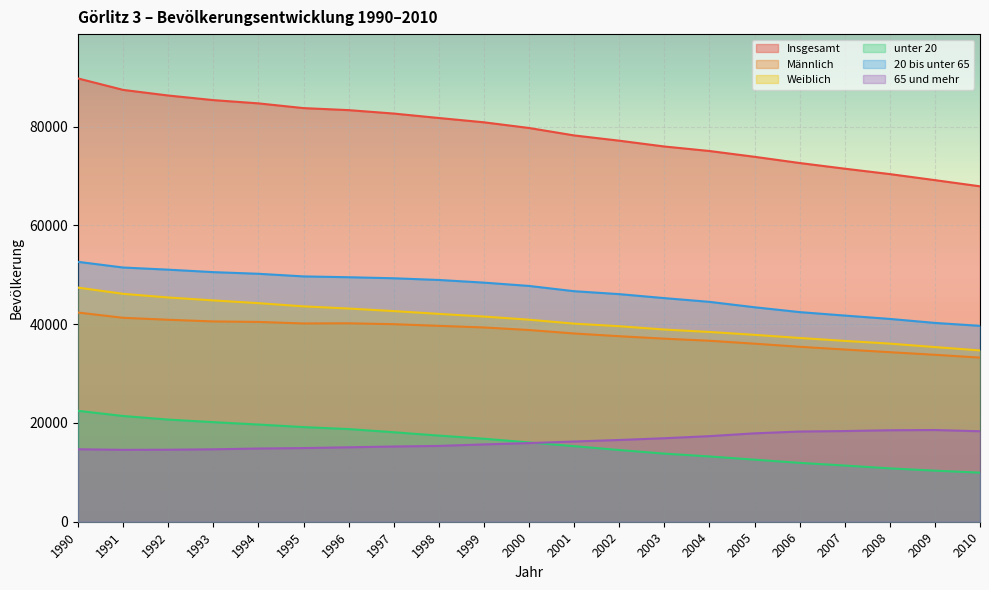

What is the difference between the second highest and minimum values in the unter 20 series?

11473